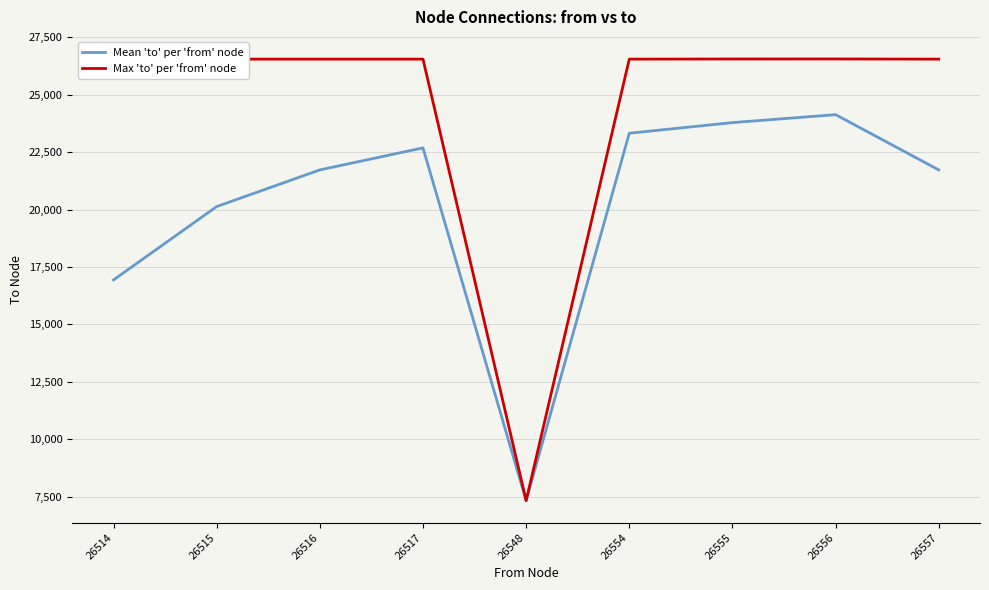

Which series has the widest spread of values?

Max 'to' per 'from' node